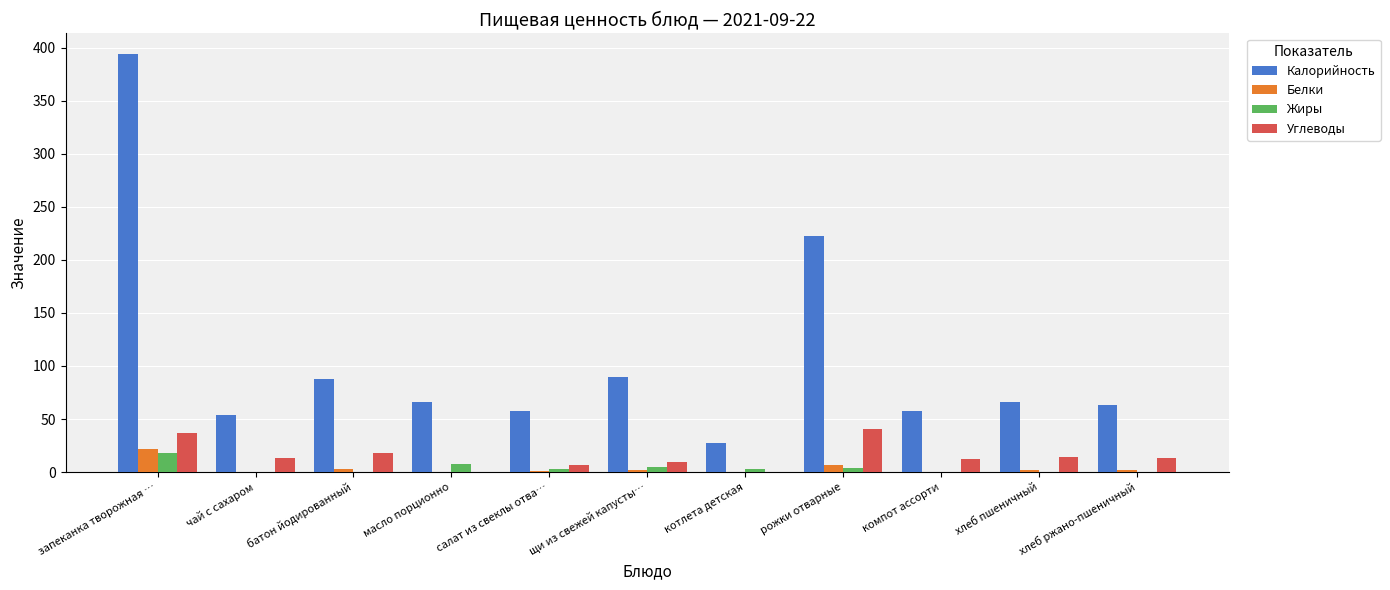

What is the approximate value of Жиры at хлеб пшеничный?

0.3